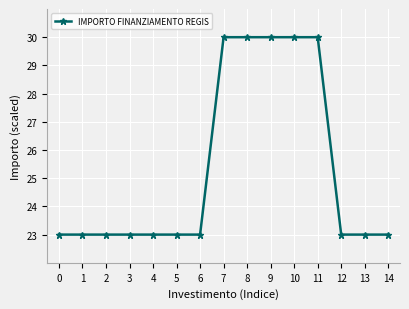

The chart shows a value of 31 at 3. True or false?

False